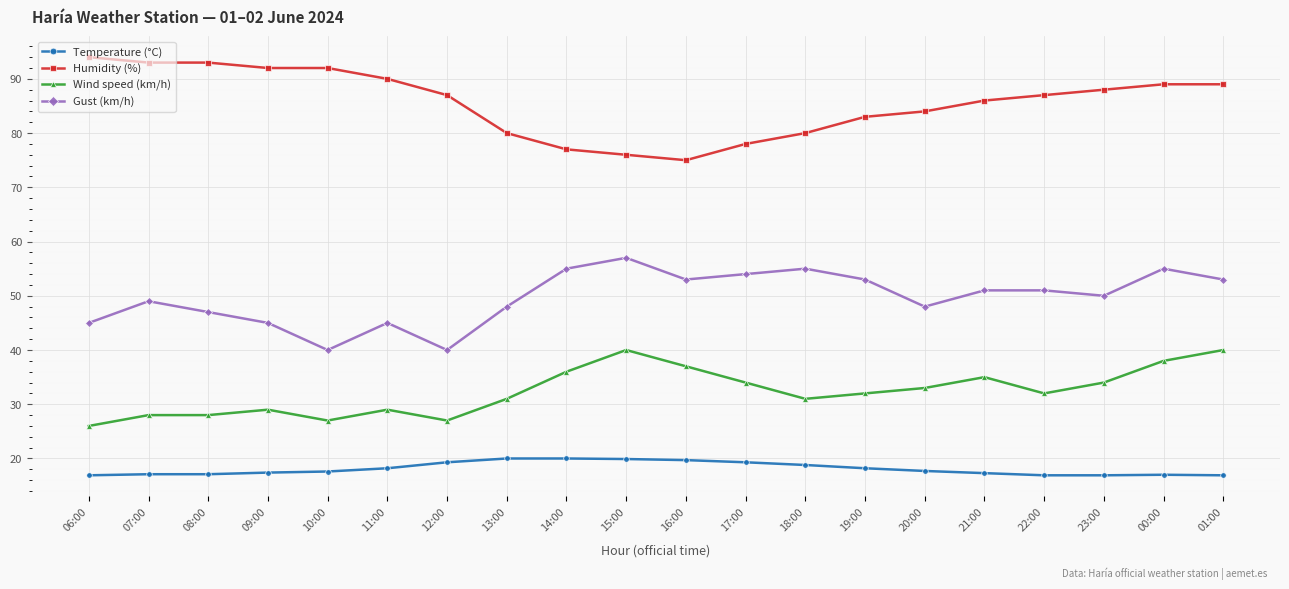

What is the average value of the Humidity (%) series?

85.7